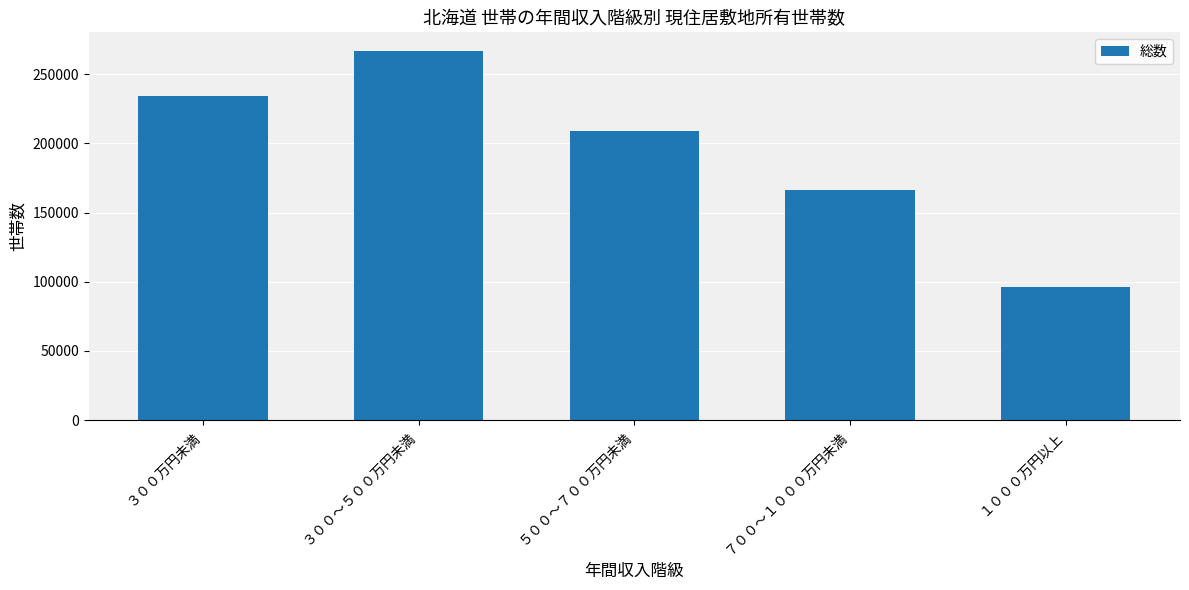

What is the ratio of the value at １０００万円以上 to the value at ７００～１０００万円未満?

0.6